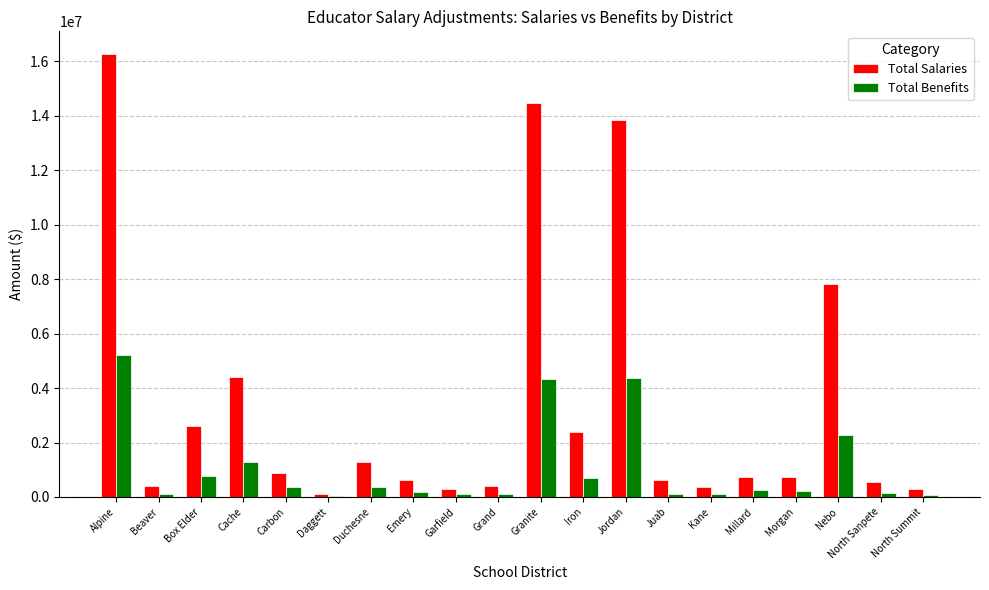

At which label is Total Benefits closest to 2637088?

Nebo